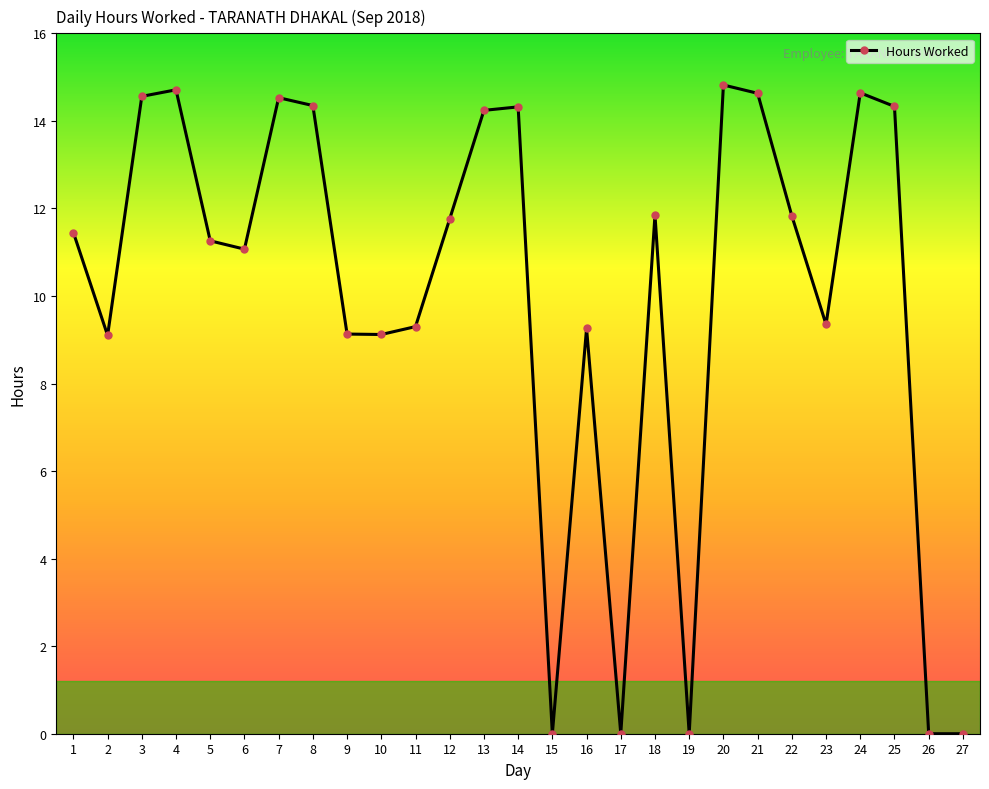

How many values exceed 11?

16